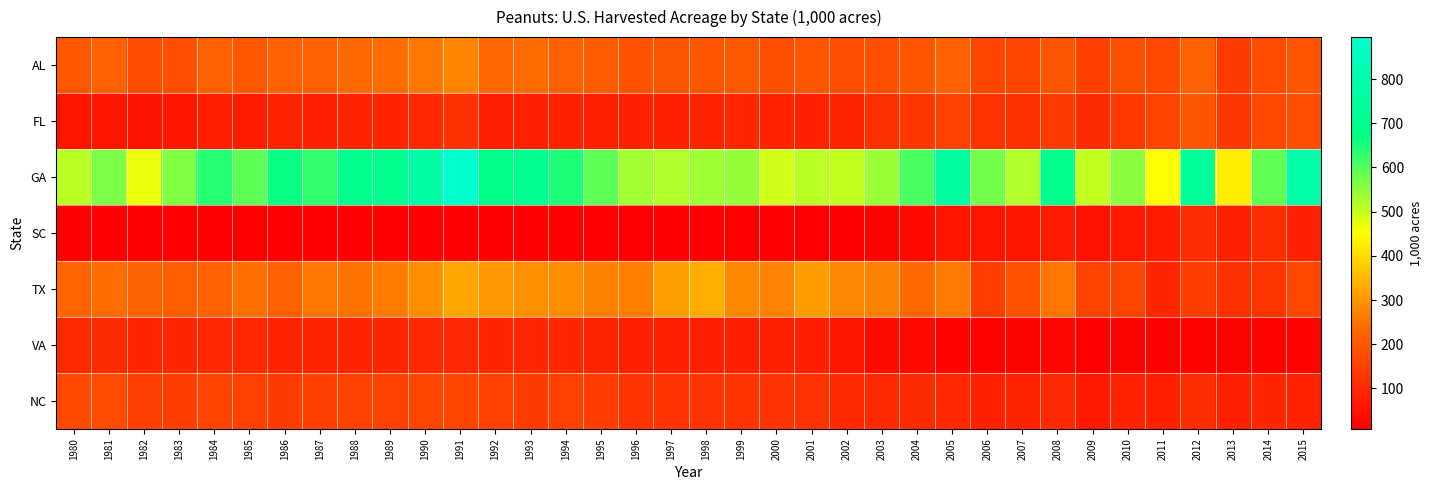

Reading right to left, extract all data points from this chart.

AL: 2015=196.0	2014=173.0	2013=138.0	2012=219.0	2011=166.0	2010=185.0	2009=150.0	2008=193.0	2007=157.0	2006=163.0	2005=223.0	2004=199.0	2003=185.0	2002=180.0	2001=199.0	2000=182.0	1999=206.0	1998=197.0	1997=193.0	1996=191.0	1995=212.0	1994=222.0	1993=239.0	1992=236.0	1991=277.0	1990=256.0	1989=239.0	1988=236.0	1987=220.0	1986=219.0	1985=200.0	1984=219.0	1983=180.0	1982=177.0	1981=222.0	1980=200.0
FL: 2015=180.0	2014=167.0	2013=131.0	2012=195.0	2011=157.0	2010=135.0	2009=105.0	2008=140.0	2007=119.0	2006=120.0	2005=152.0	2004=130.0	2003=115.0	2002=86.0	2001=82.0	2000=86.0	1999=94.0	1998=90.0	1997=84.0	1996=82.0	1995=81.0	1994=84.0	1993=84.0	1992=77.0	1991=118.0	1990=100.0	1989=87.0	1988=90.0	1987=83.0	1986=87.0	1985=72.0	1984=77.0	1983=60.0	1982=51.0	1981=60.0	1980=56.0
GA: 2015=777.0	2014=589.0	2013=426.0	2012=730.0	2011=454.0	2010=555.0	2009=505.0	2008=685.0	2007=520.0	2006=575.0	2005=750.0	2004=610.0	2003=540.0	2002=505.0	2001=514.0	2000=492.0	1999=544.0	1998=537.0	1997=519.0	1996=533.0	1995=592.0	1994=649.0	1993=697.0	1992=673.0	1991=895.0	1990=770.0	1989=685.0	1988=685.0	1987=630.0	1986=665.0	1985=593.0	1984=640.0	1983=562.0	1982=472.0	1981=565.0	1980=514.0
SC: 2015=82.0	2014=108.0	2013=78.0	2012=107.0	2011=73.0	2010=64.0	2009=48.0	2008=68.0	2007=56.0	2006=56.0	2005=60.0	2004=33.0	2003=17.0	2002=8.7	2001=10.2	2000=10.0	1999=11.0	1998=11.5	1997=10.5	1996=10.5	1995=11.0	1994=12.5	1993=14.0	1992=13.0	1991=14.0	1990=13.5	1989=12.5	1988=13.0	1987=13.0	1986=11.5	1985=12.0	1984=14.5	1983=12.5	1982=12.0	1981=15.0	1980=13.0
TX: 2015=165.0	2014=127.0	2013=117.0	2012=146.0	2011=93.0	2010=163.0	2009=155.0	2008=253.0	2007=187.0	2006=145.0	2005=260.0	2004=235.0	2003=270.0	2002=280.0	2001=310.0	2000=275.0	1999=280.0	1998=335.0	1997=315.0	1996=265.0	1995=270.0	1994=287.0	1993=295.0	1992=305.0	1991=325.0	1990=289.0	1989=262.0	1988=250.0	1987=252.0	1986=220.0	1985=245.0	1984=223.0	1983=215.0	1982=225.0	1981=242.0	1980=230.0
VA: 2015=19.0	2014=19.0	2013=16.0	2012=20.0	2011=15.0	2010=18.0	2009=12.0	2008=24.0	2007=21.0	2006=17.0	2005=22.0	2004=32.0	2003=33.0	2002=57.0	2001=75.0	2000=75.0	1999=76.0	1998=75.0	1997=75.0	1996=76.0	1995=89.0	1994=92.0	1993=94.0	1992=93.0	1991=96.0	1990=97.0	1989=91.0	1988=91.0	1987=90.0	1986=89.0	1985=96.0	1984=97.0	1983=95.0	1982=95.0	1981=105.0	1980=101.0
NC: 2015=87.0	2014=93.0	2013=81.0	2012=106.0	2011=81.0	2010=86.0	2009=66.0	2008=97.0	2007=90.0	2006=84.0	2005=96.0	2004=105.0	2003=100.0	2002=100.0	2001=122.5	2000=123.0	1999=124.0	1998=124.5	1997=123.0	1996=125.0	1995=144.0	1994=151.0	1993=143.0	1992=153.0	1991=162.0	1990=164.0	1989=152.0	1988=153.0	1987=148.0	1986=143.0	1985=154.0	1984=155.0	1983=147.0	1982=149.0	1981=172.0	1980=166.0